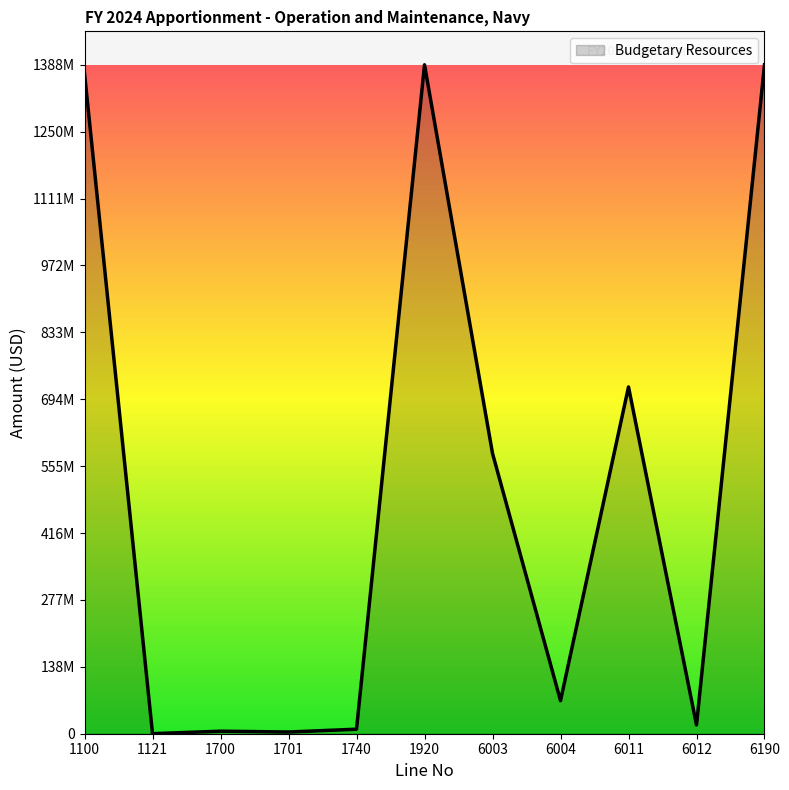

At which category does the data reach its first local valley?

1121